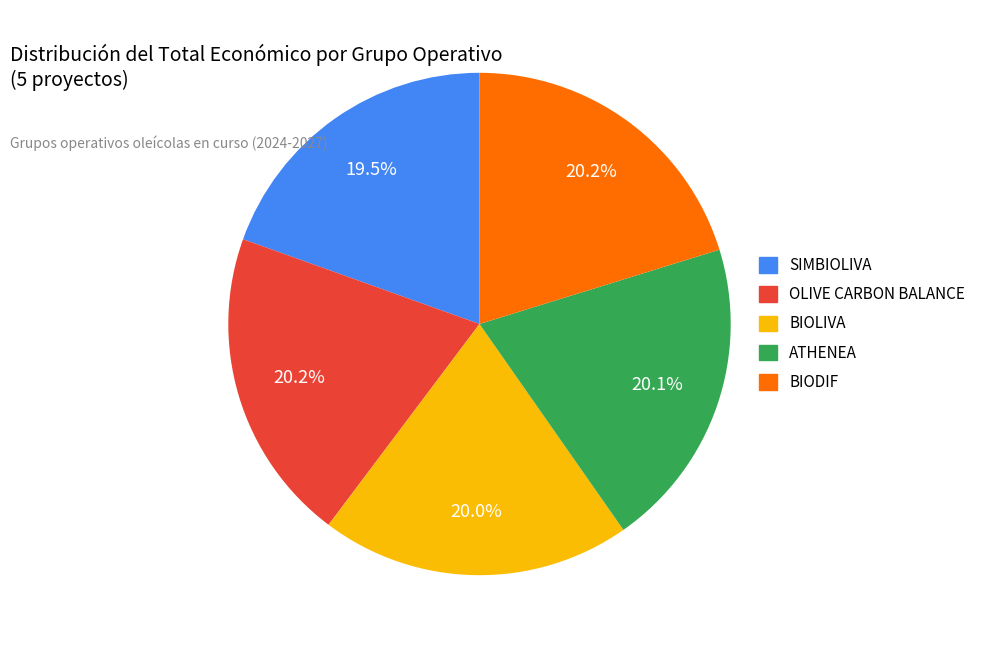

Combined, what portion of the pie is BIODIF and ATHENEA?

40.3%